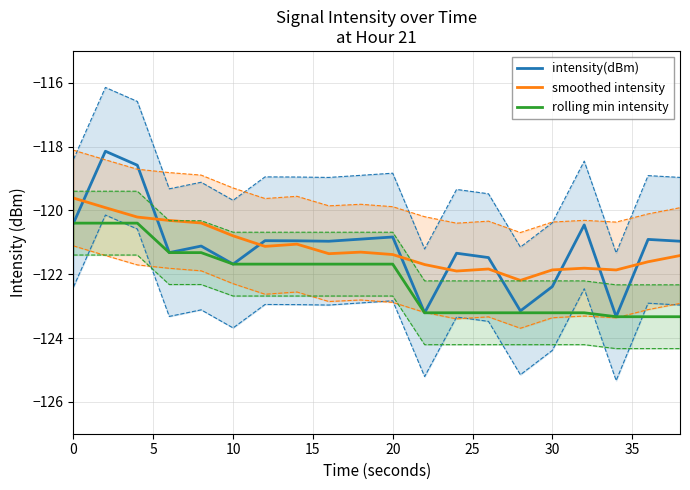

Reading left to right, transcribe all the data shown in this chart.

intensity(dBm): -120.4	-118.1	-118.6	-121.3	-121.1	-121.7	-120.9	-121.0	-121.0	-120.9	-120.8	-123.2	-121.3	-121.5	-123.2	-122.4	-120.5	-123.3	-120.9	-121.0
smoothed intensity: -119.6	-119.9	-120.2	-120.3	-120.4	-120.8	-121.1	-121.1	-121.4	-121.3	-121.4	-121.7	-121.9	-121.8	-122.2	-121.9	-121.8	-121.9	-121.6	-121.4
rolling min intensity: -120.4	-120.4	-120.4	-121.3	-121.3	-121.7	-121.7	-121.7	-121.7	-121.7	-121.7	-123.2	-123.2	-123.2	-123.2	-123.2	-123.2	-123.3	-123.3	-123.3